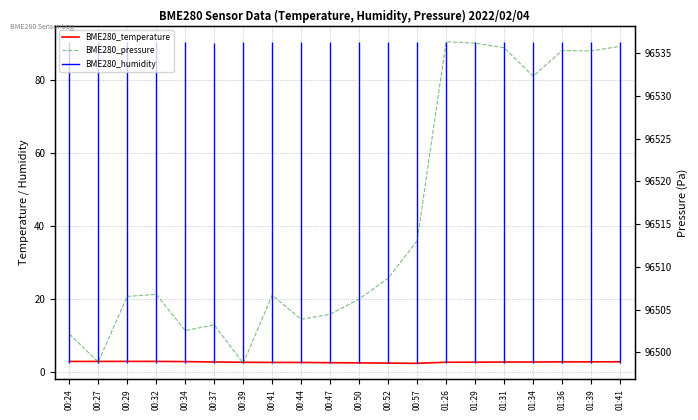

Reading right to left, what are all the values shown in this chart?

BME280_temperature: 01:41=2.7	01:39=2.7	01:36=2.7	01:34=2.6	01:31=2.6	01:29=2.6	01:26=2.6	00:57=2.3	00:52=2.3	00:50=2.4	00:47=2.4	00:44=2.5	00:41=2.5	00:39=2.5	00:37=2.6	00:34=2.7	00:32=2.8	00:29=2.8	00:27=2.8	00:24=2.8
BME280_pressure: 01:41=96535.8	01:39=96535.3	01:36=96535.3	01:34=96532.3	01:31=96535.6	01:29=96536.2	01:26=96536.3	00:57=96513.1	00:52=96508.7	00:50=96506.2	00:47=96504.5	00:44=96503.9	00:41=96506.7	00:39=96498.7	00:37=96503.2	00:34=96502.6	00:32=96506.8	00:29=96506.6	00:27=96498.9	00:24=96502.2